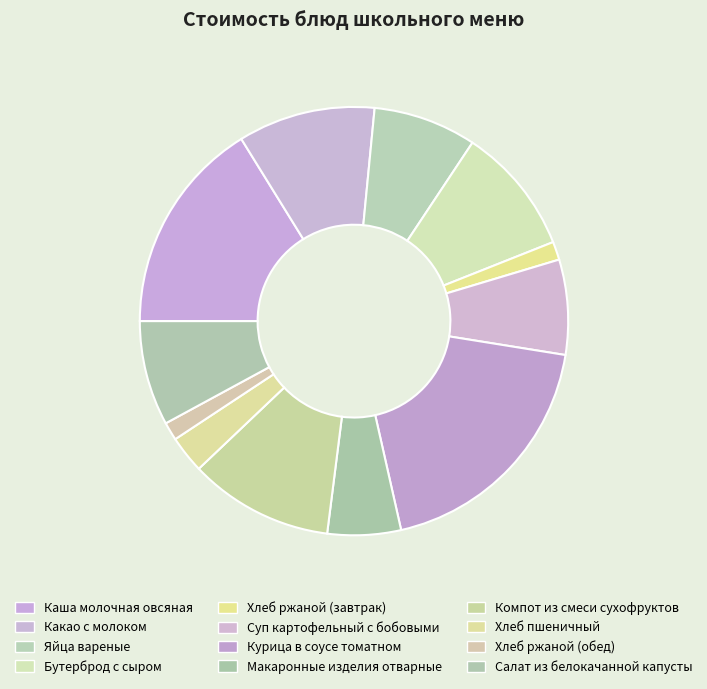

Does any single category account for the majority?

No